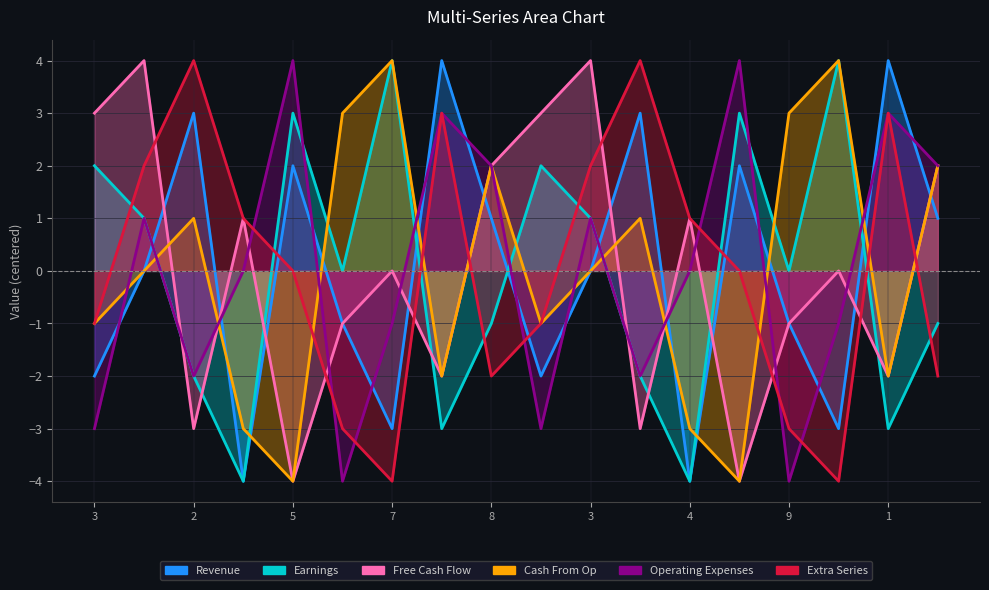

How many interior local valleys does the col_7 series have?

3